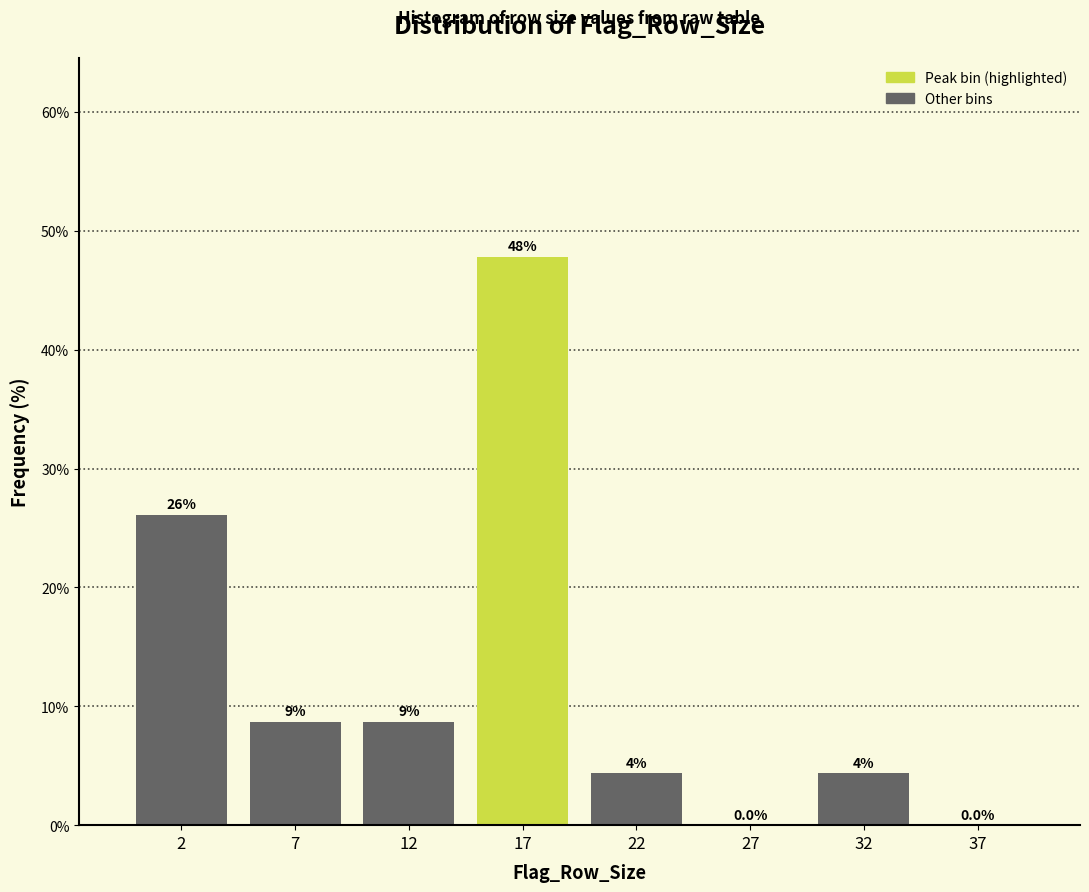

Which category has the highest value across all series?

17